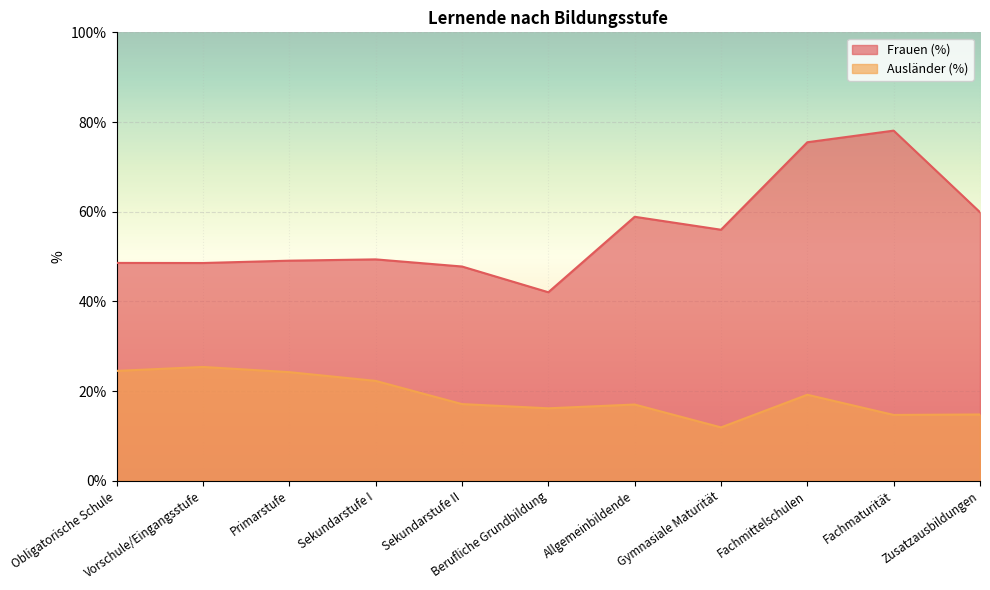

True or false: Ausländer (%) and Frauen (%) cross at least once.

False